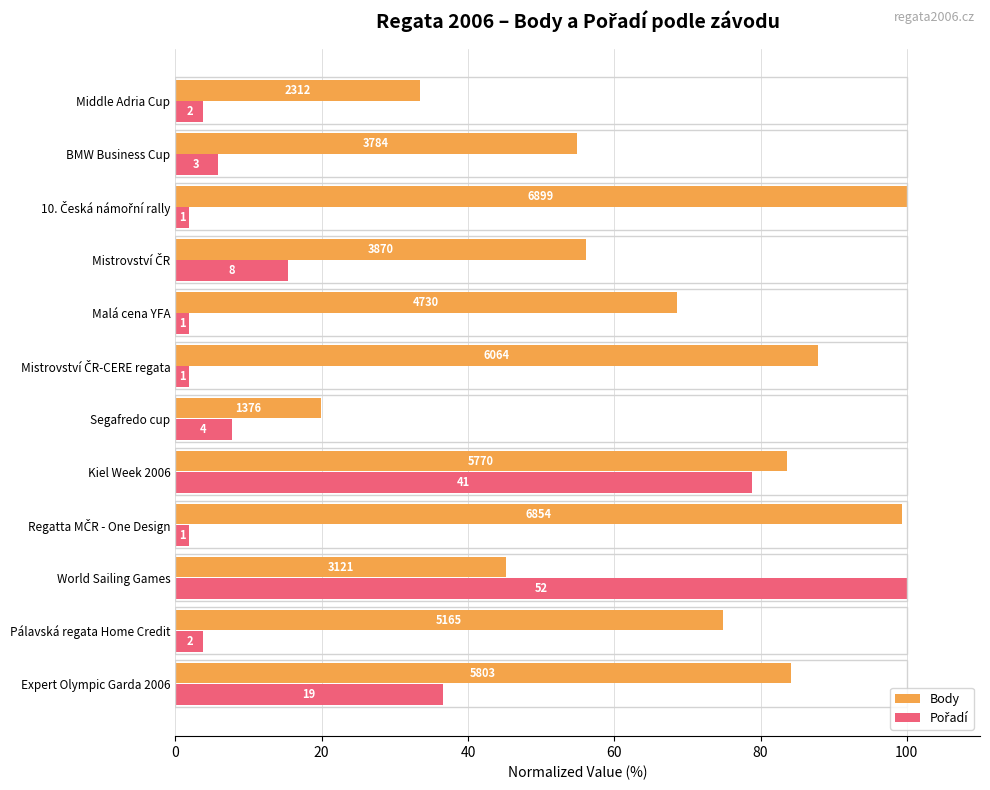

What is the sum of all Pořadí values?

259.6